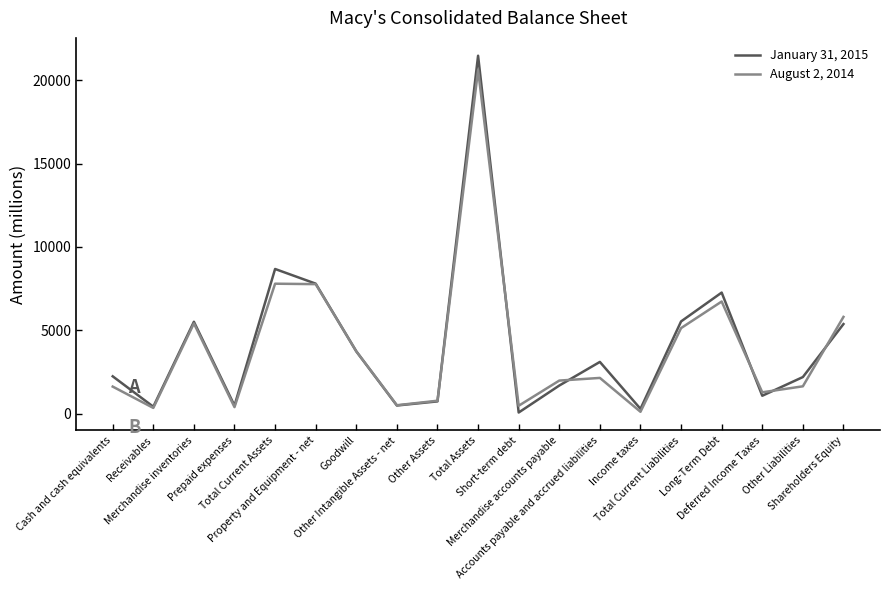

How many lines are shown in the chart?

2